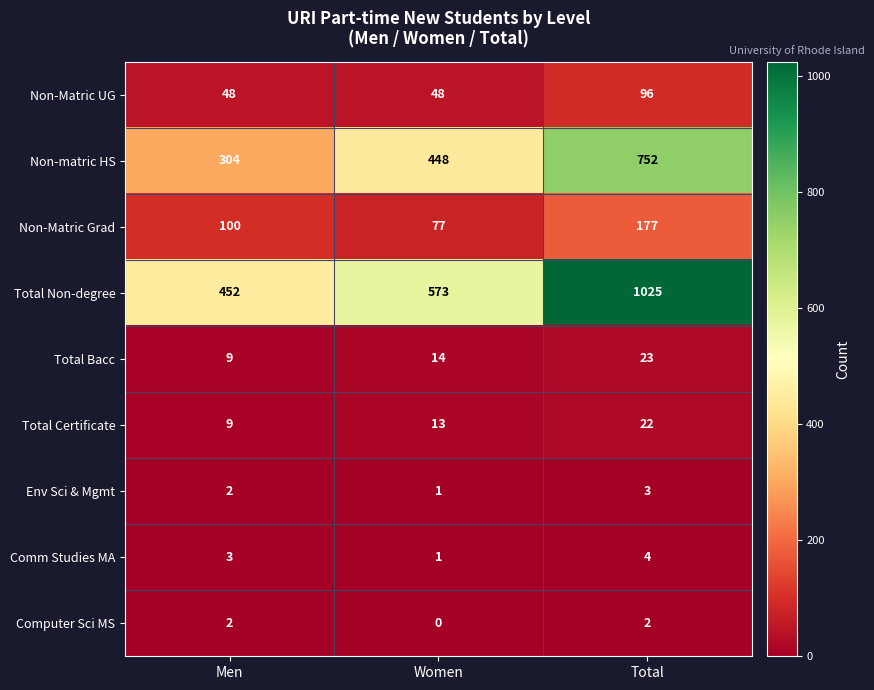

What is the spread (max minus min) of values at Women?

573